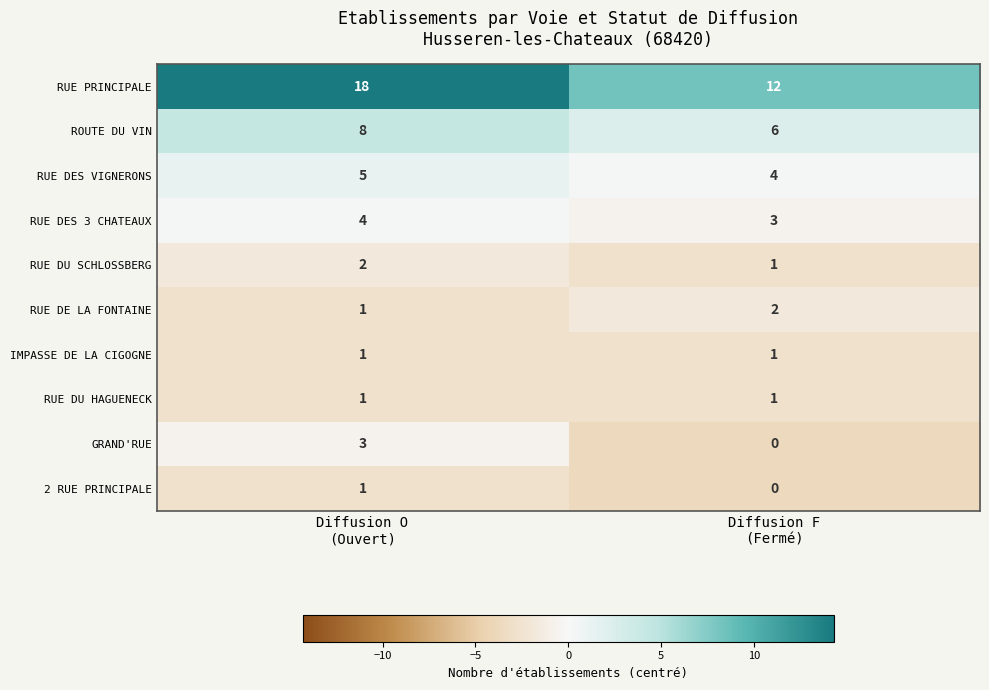

What is the difference between the maximum and minimum values in the GRAND'RUE series?

3